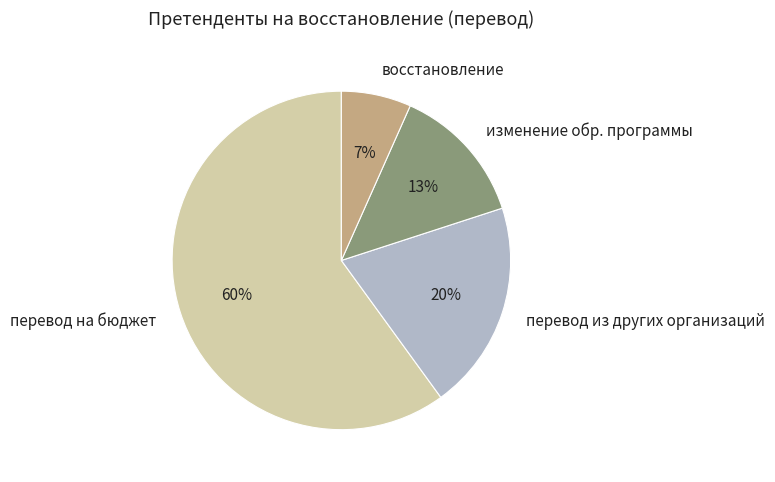

How many slices are in this pie chart?

4